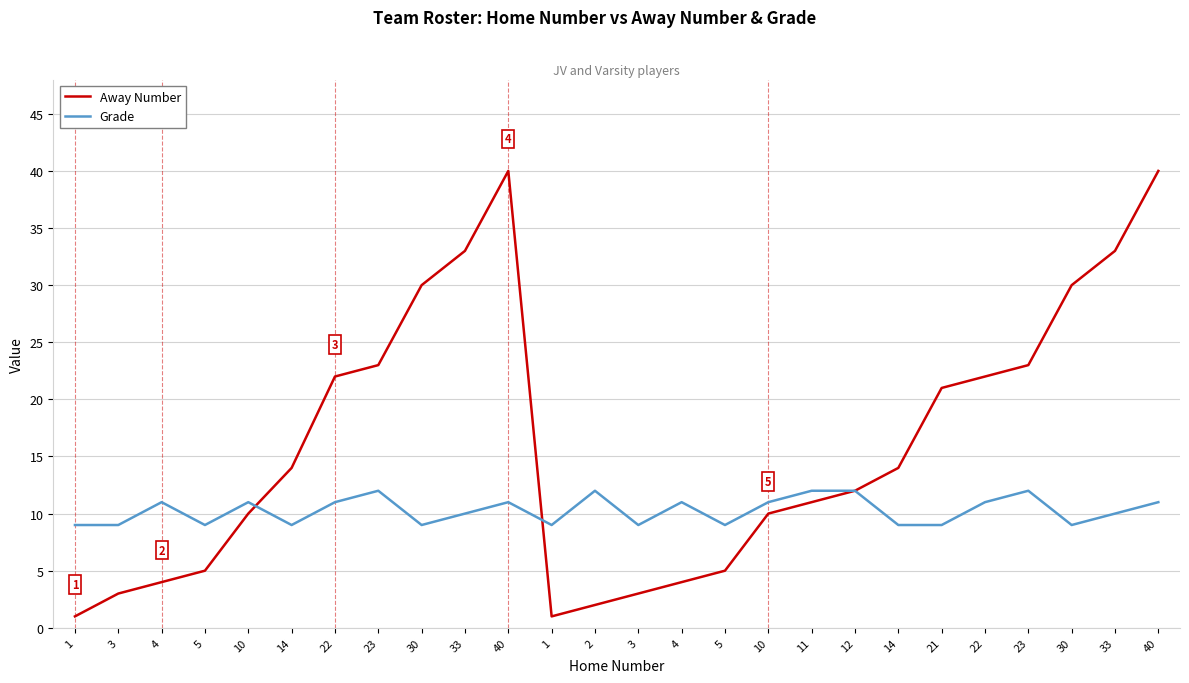

Reading right to left, extract all data points from this chart.

Away Number: 40	33	30	23	22	21	14	12	11	10	5	4	3	2	1	40	33	30	23	22	14	10	5	4	3	1
Grade: 11	10	9	12	11	9	9	12	12	11	9	11	9	12	9	11	10	9	12	11	9	11	9	11	9	9